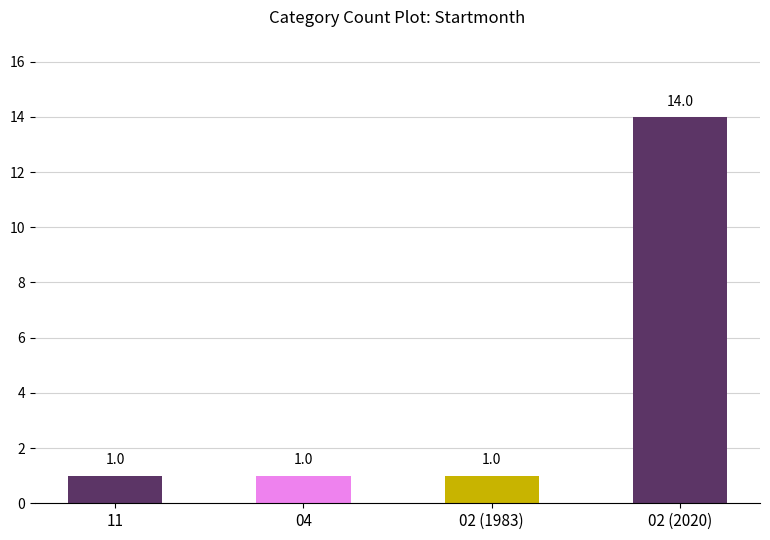

What is the sum of the values at 04 and 02 (2020)?

15